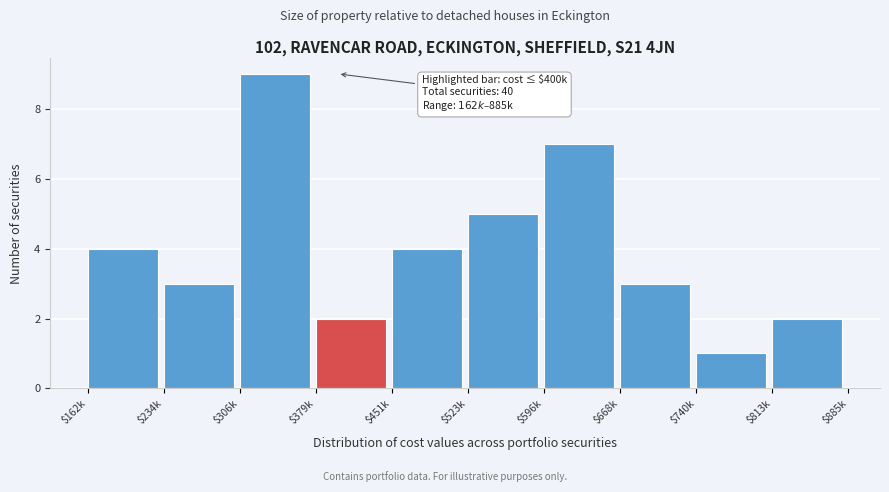

Reading left to right, transcribe all the data shown in this chart.

4	3	9	2	4	5	7	3	1	2